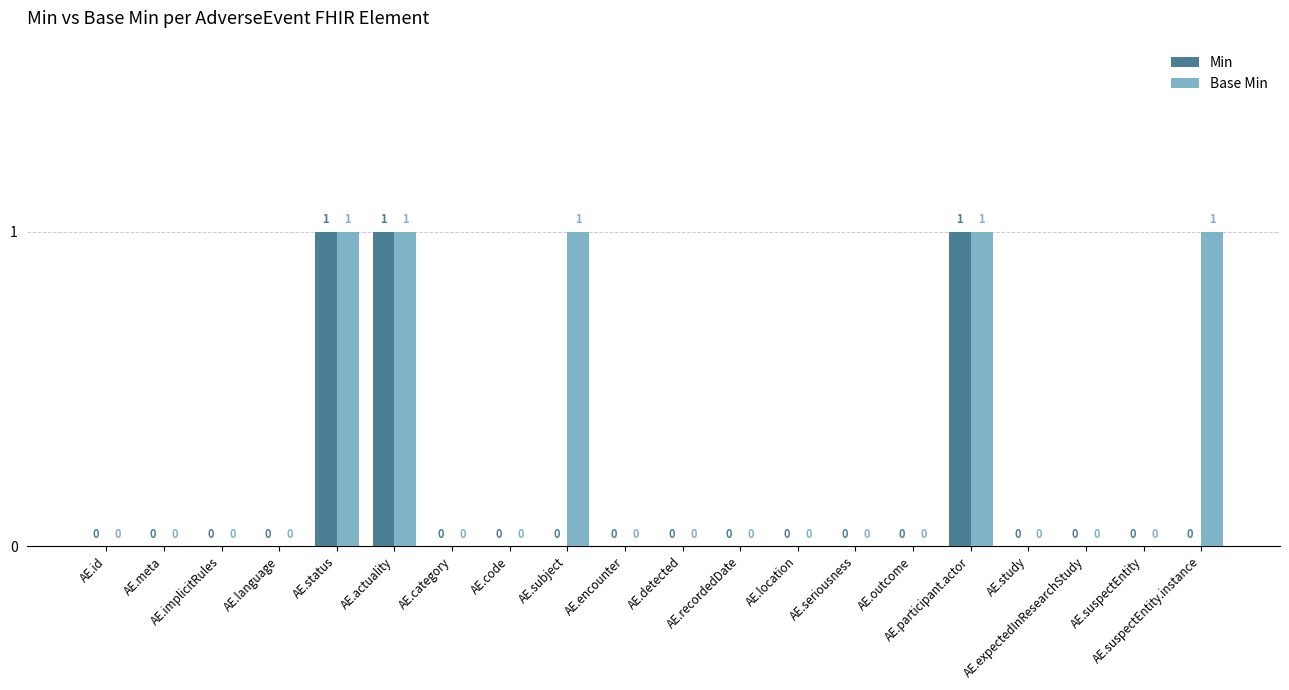

What are all the series names shown in the legend?

Min, Base Min